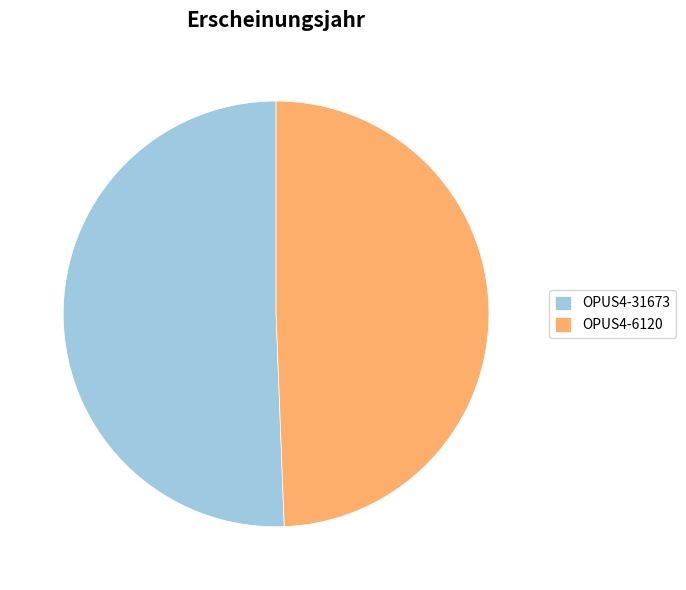

Which category accounts for the majority?

OPUS4-31673